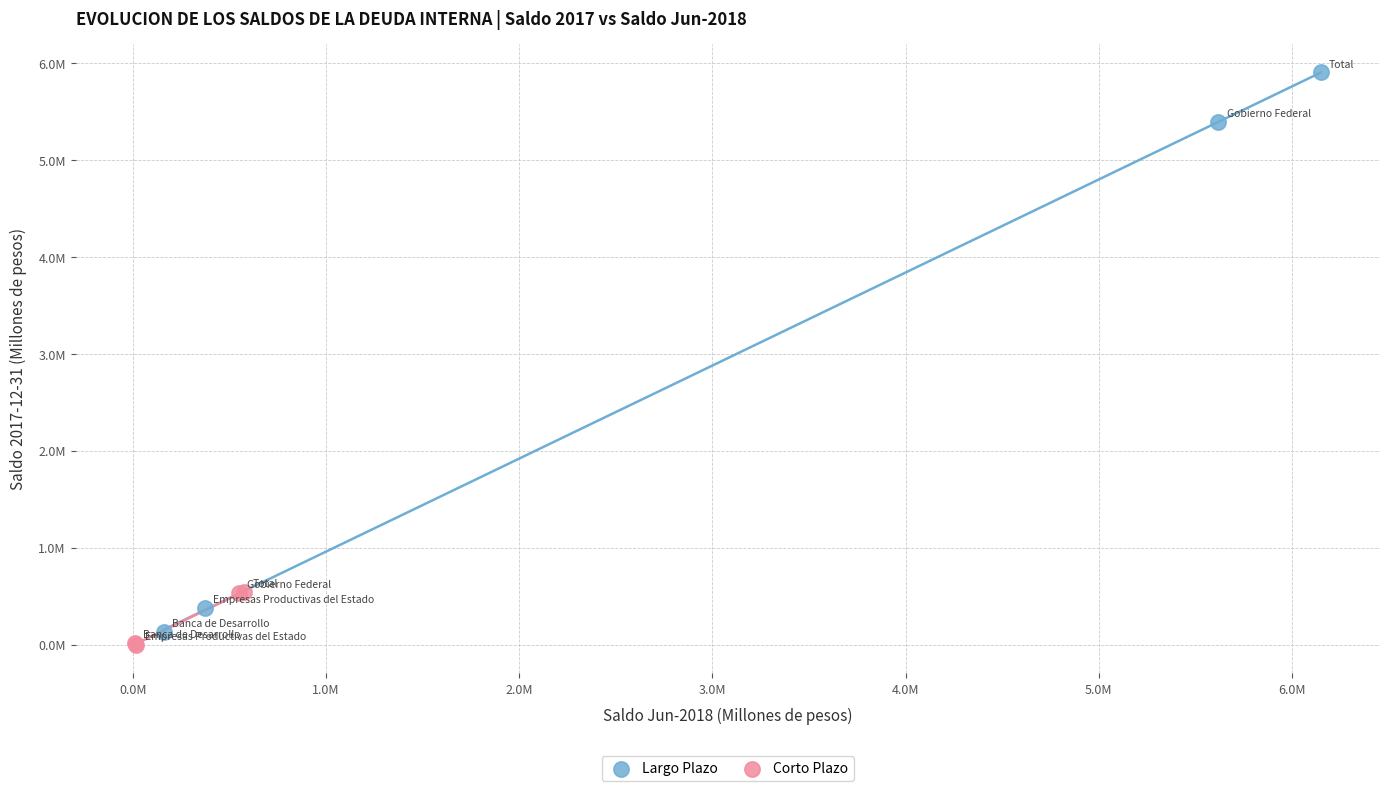

What are all the series names shown in the legend?

Largo Plazo, Corto Plazo